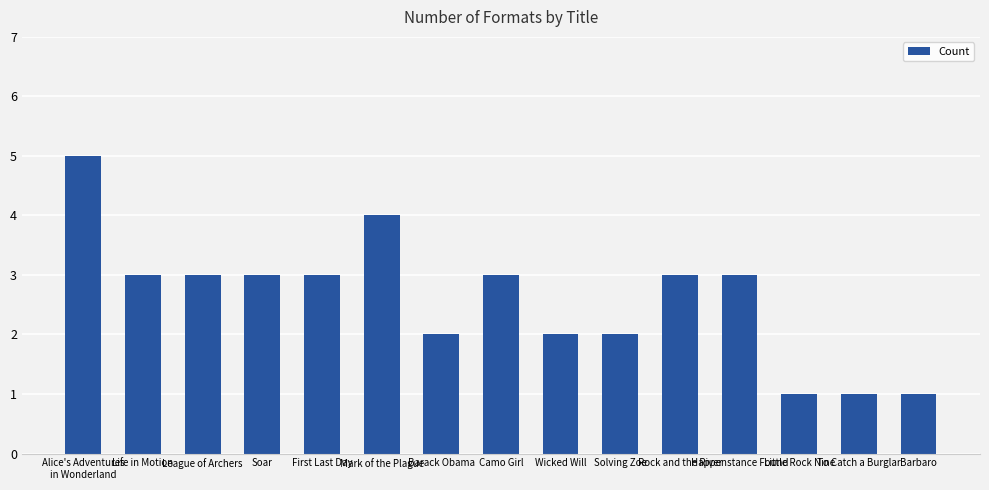

Is it true that the value at Solving Zoe is 2?

True